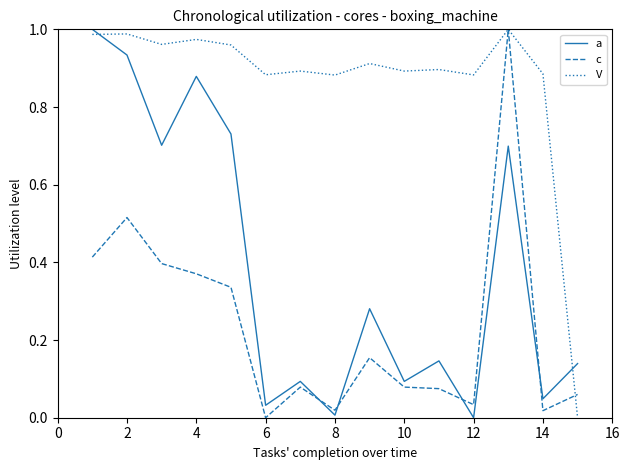

Which series has the largest total across all categories?

V